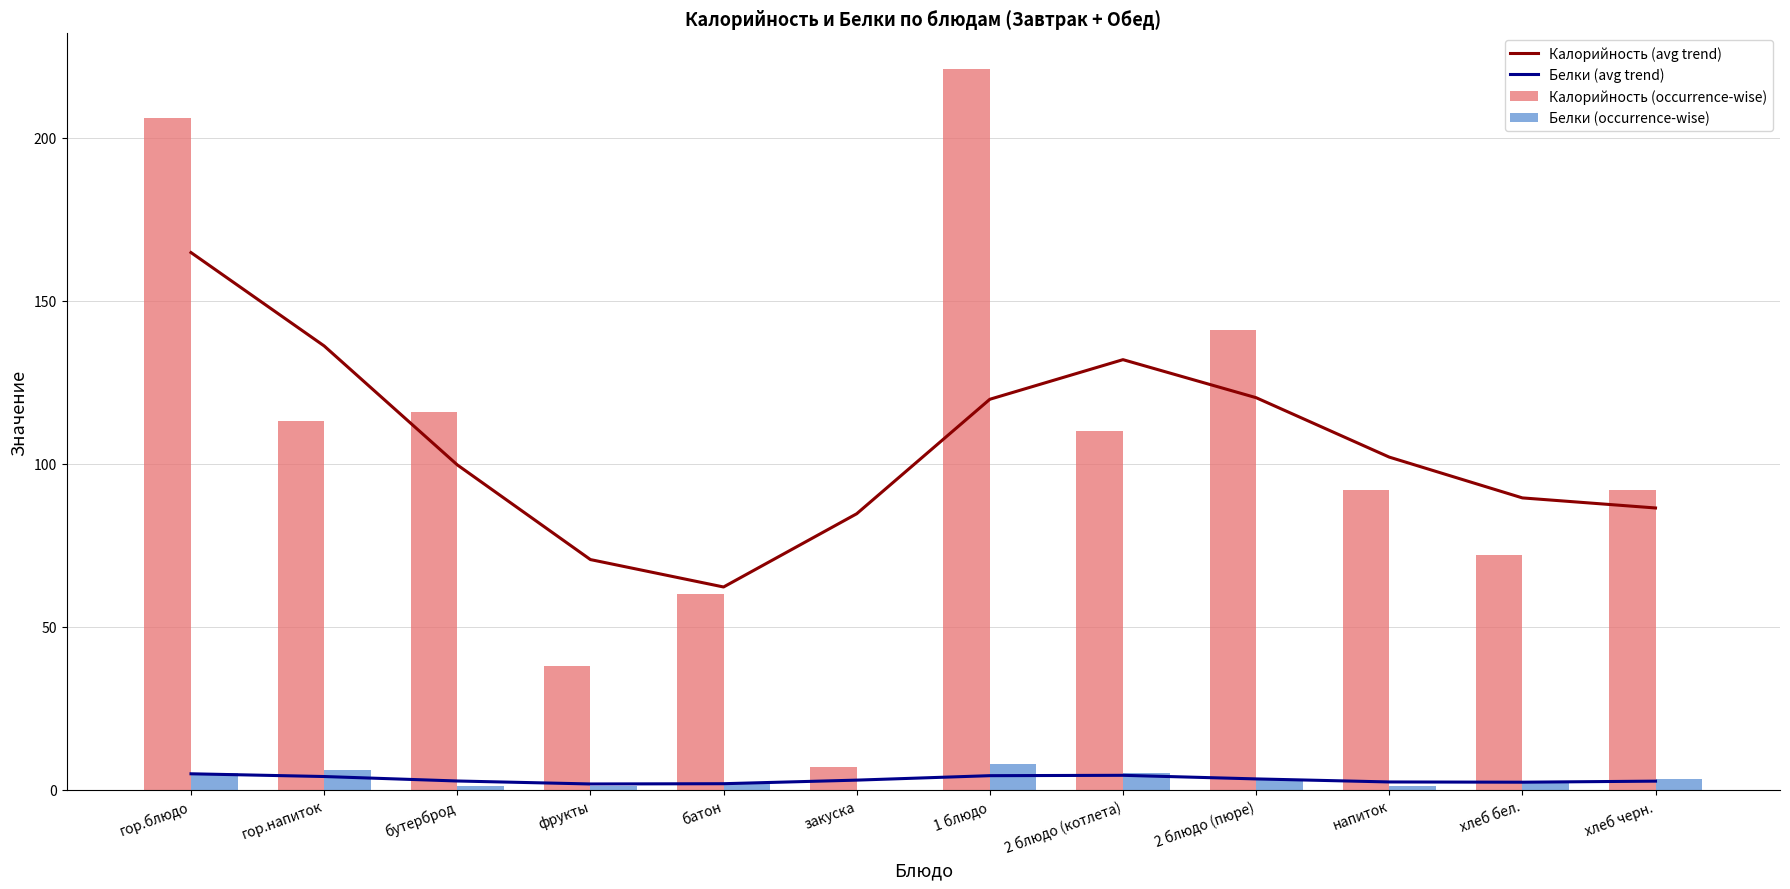

What is the total value across all series at хлеб бел.?

165.7